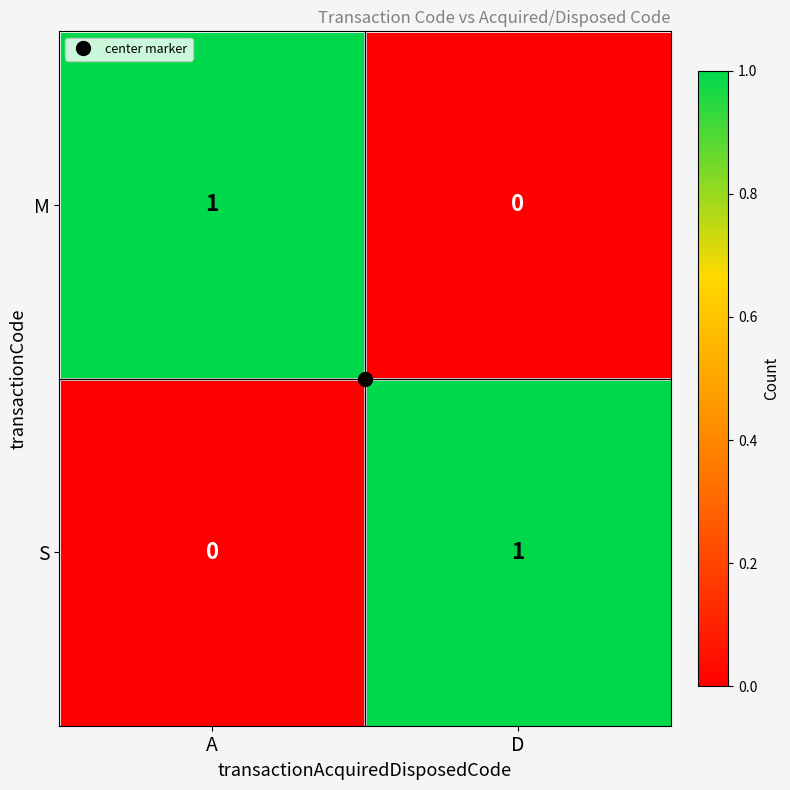

At which label does S reach its peak?

D